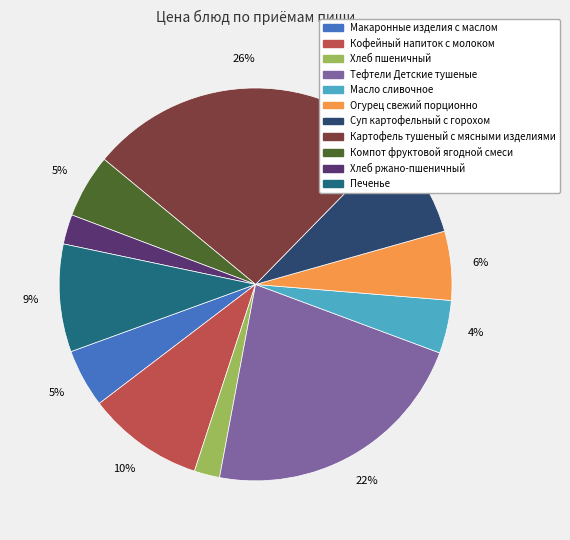

Do Огурец свежий порционно and Тефтели Детские тушеные together represent more than half of the pie?

No